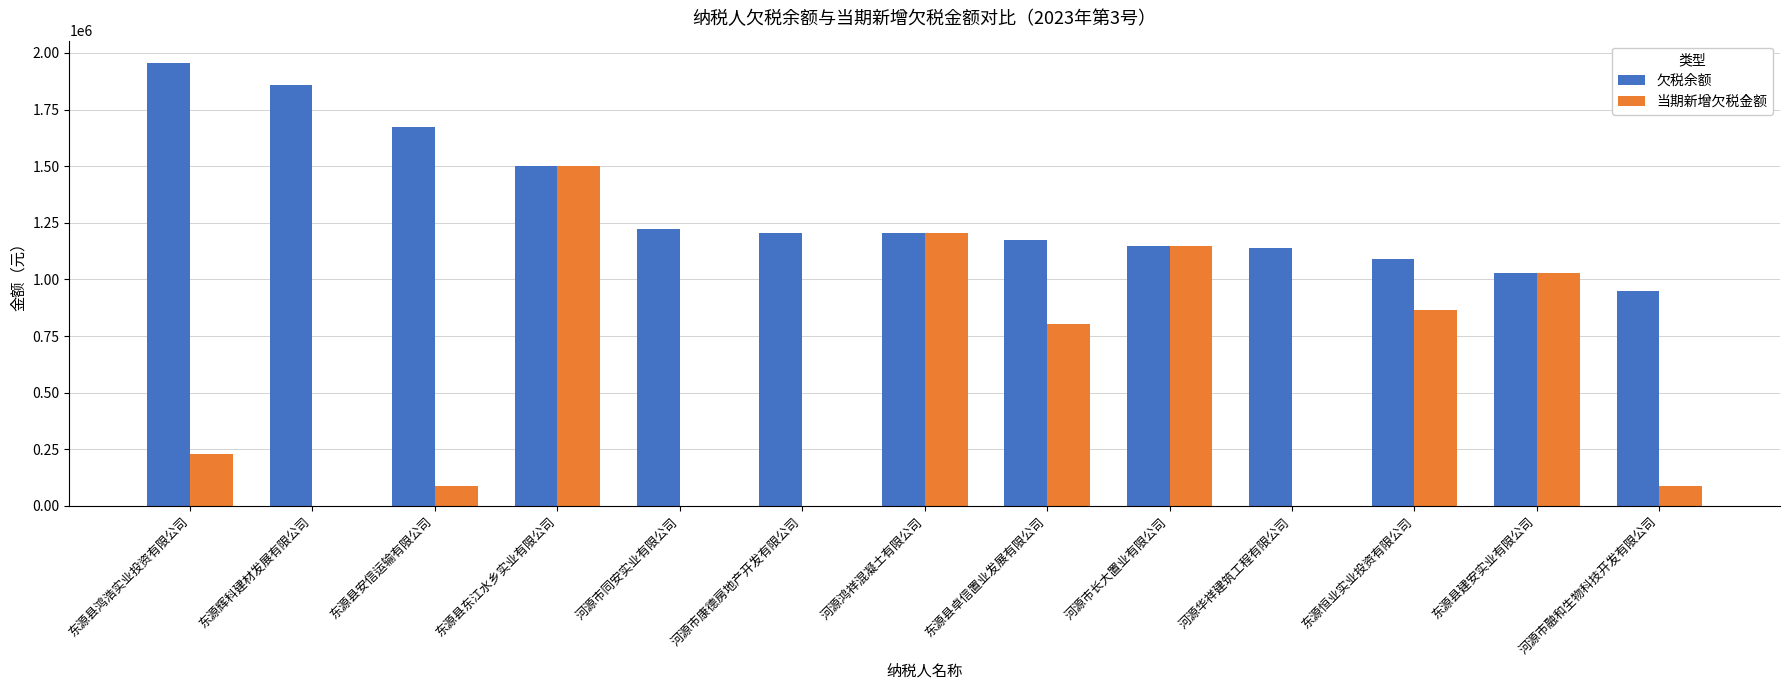

What is the maximum value for 欠税余额?

1956266.9